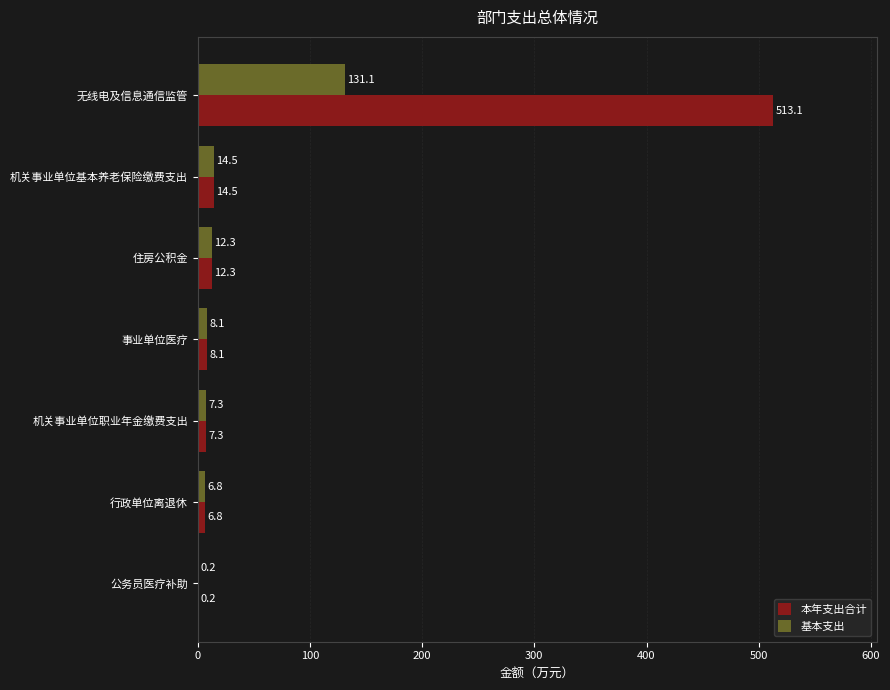

Which series has the largest total across all categories?

本年支出合计